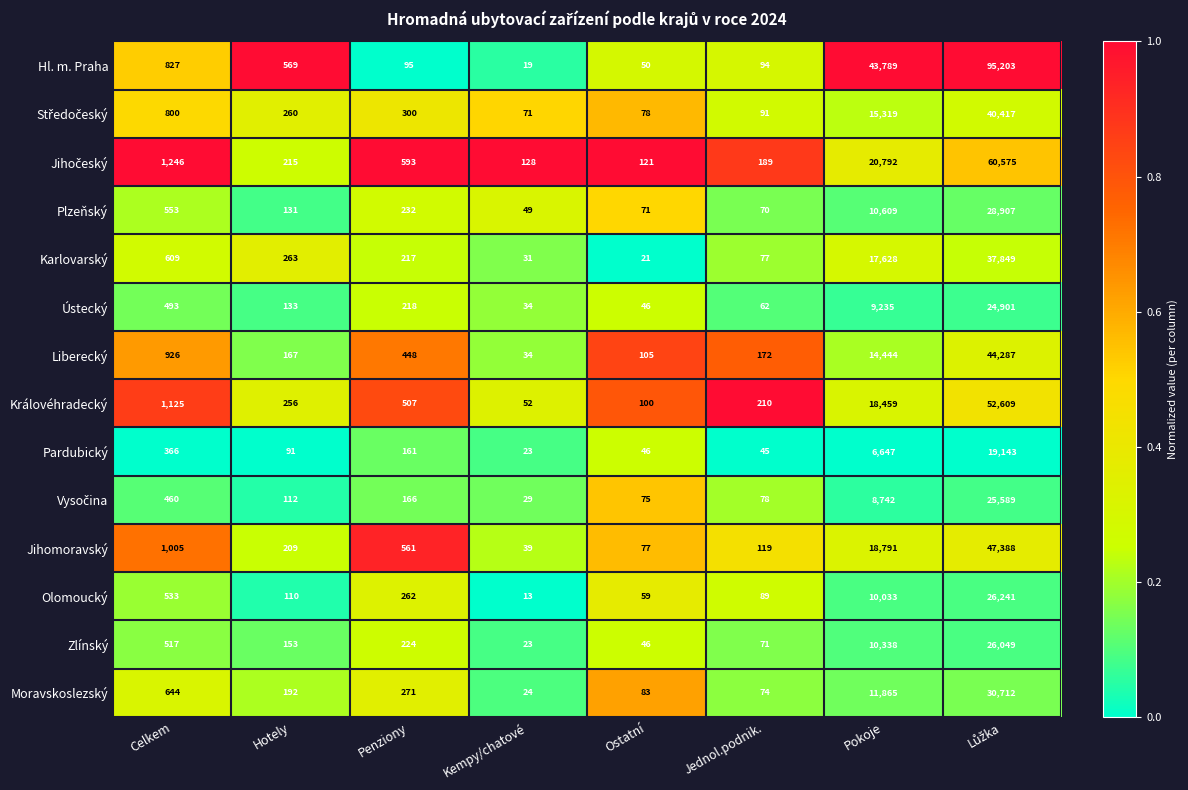

The Karlovarský series shows 470 at Hotely. True or false?

False